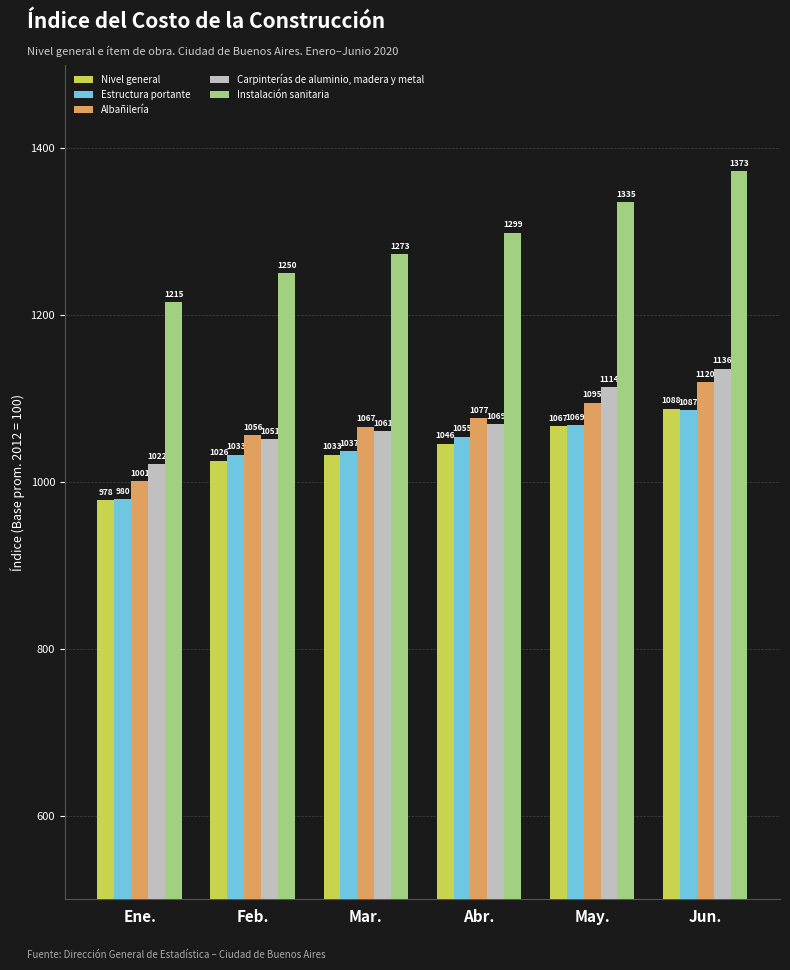

True or false: Carpinterías de aluminio, madera y metal has a value of 1069.3 at Abr..

True